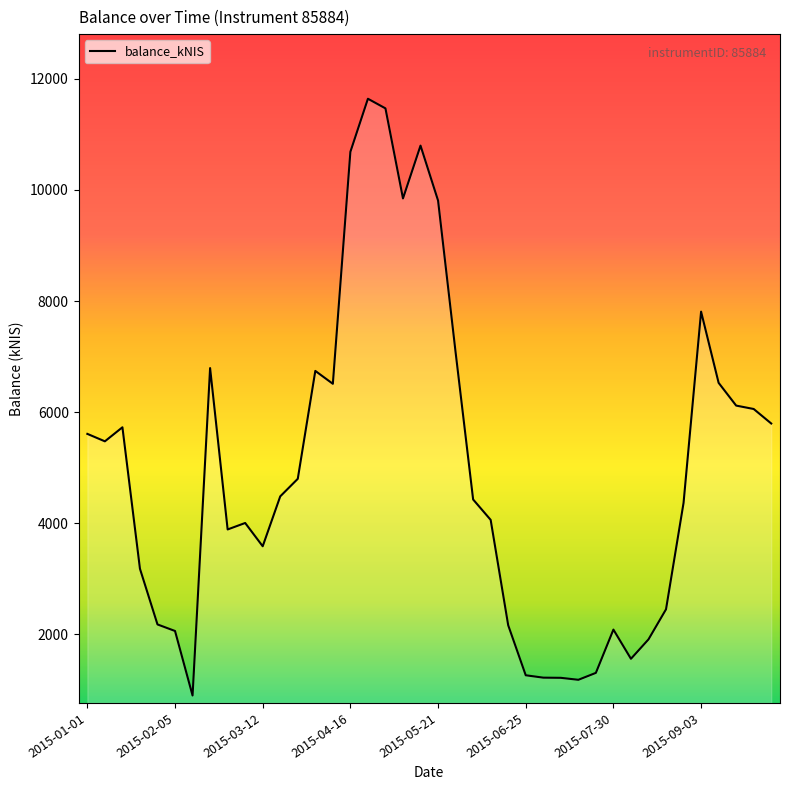

What is the minimum value shown in the chart?

894.0